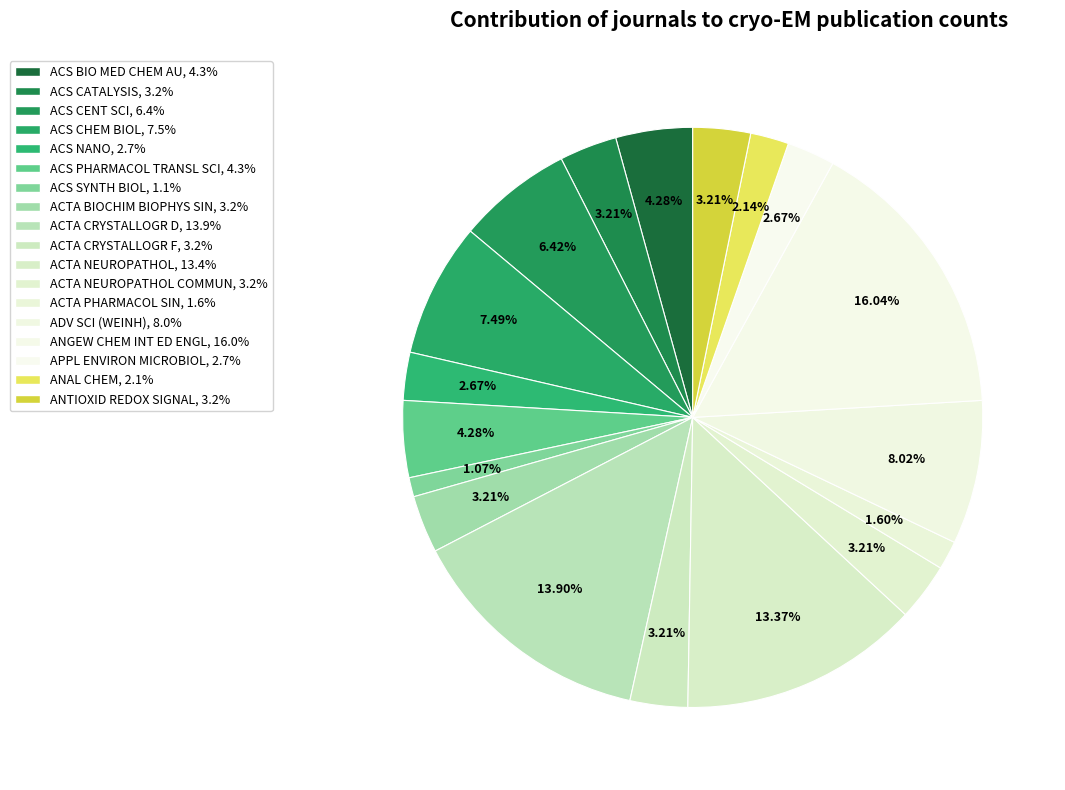

How many segments does this pie chart have?

18